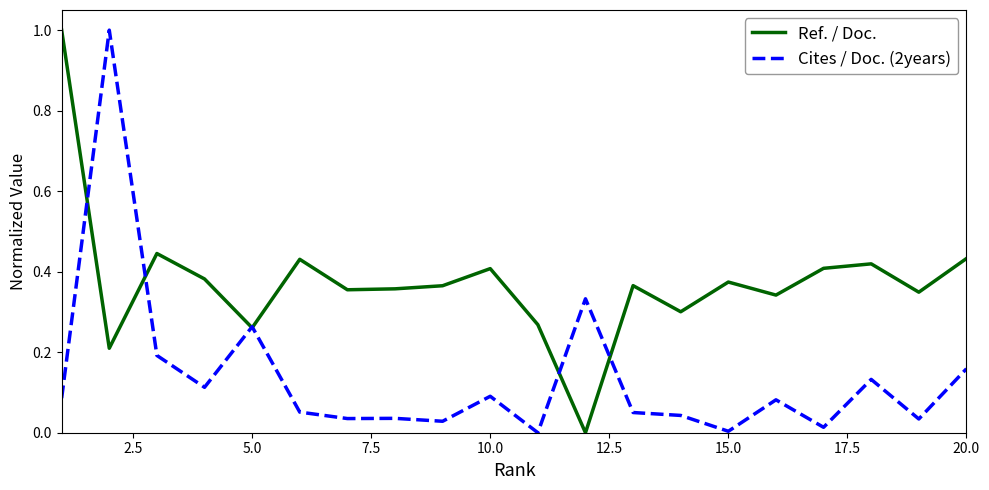

How many lines are shown in the chart?

2